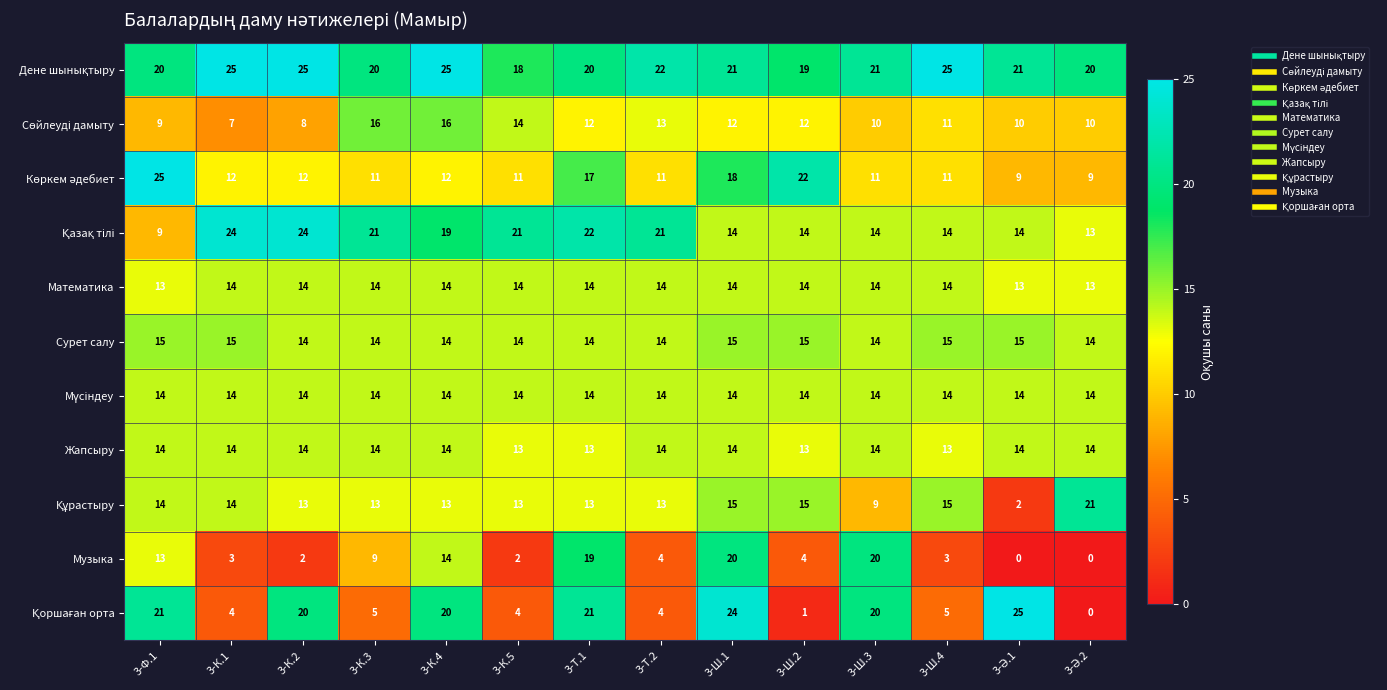

What is the total value across all series at 3-К.4?

175